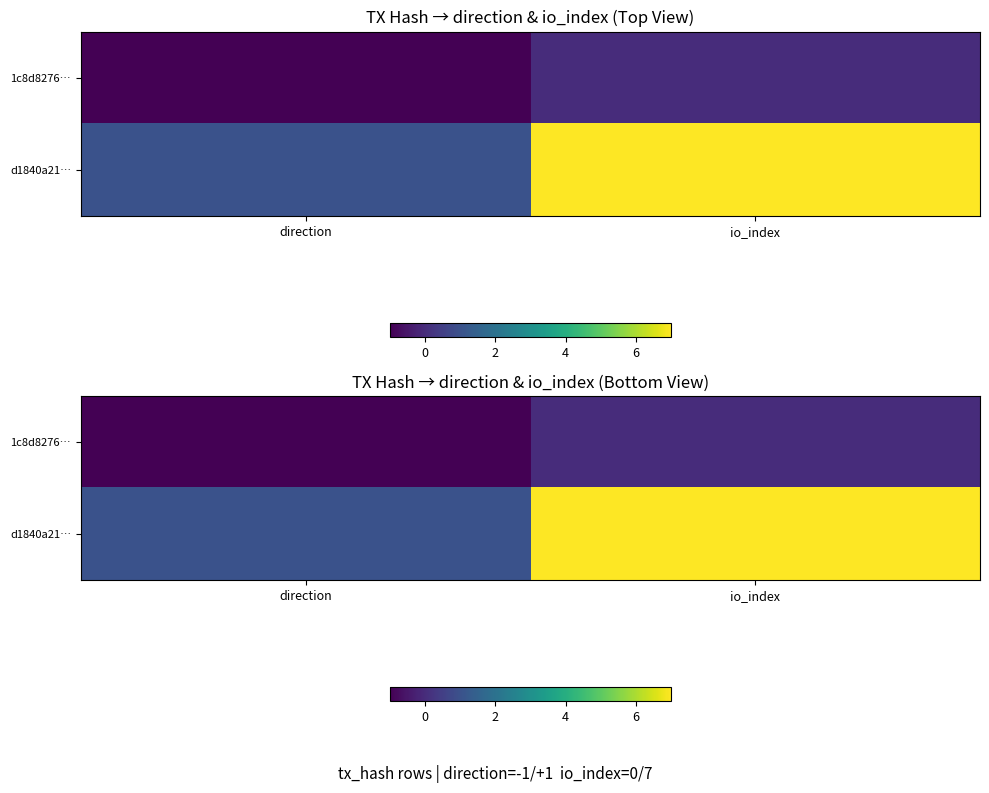

At which category is the sum across all series the highest?

io_index